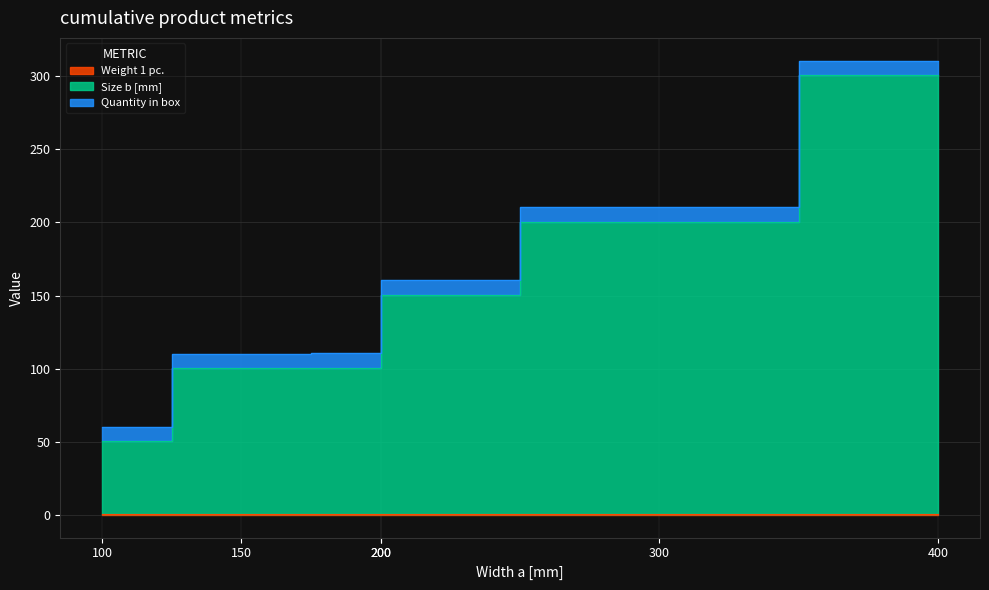

What is the value of the Weight 1 pc. point at the 6th from the left?

0.7